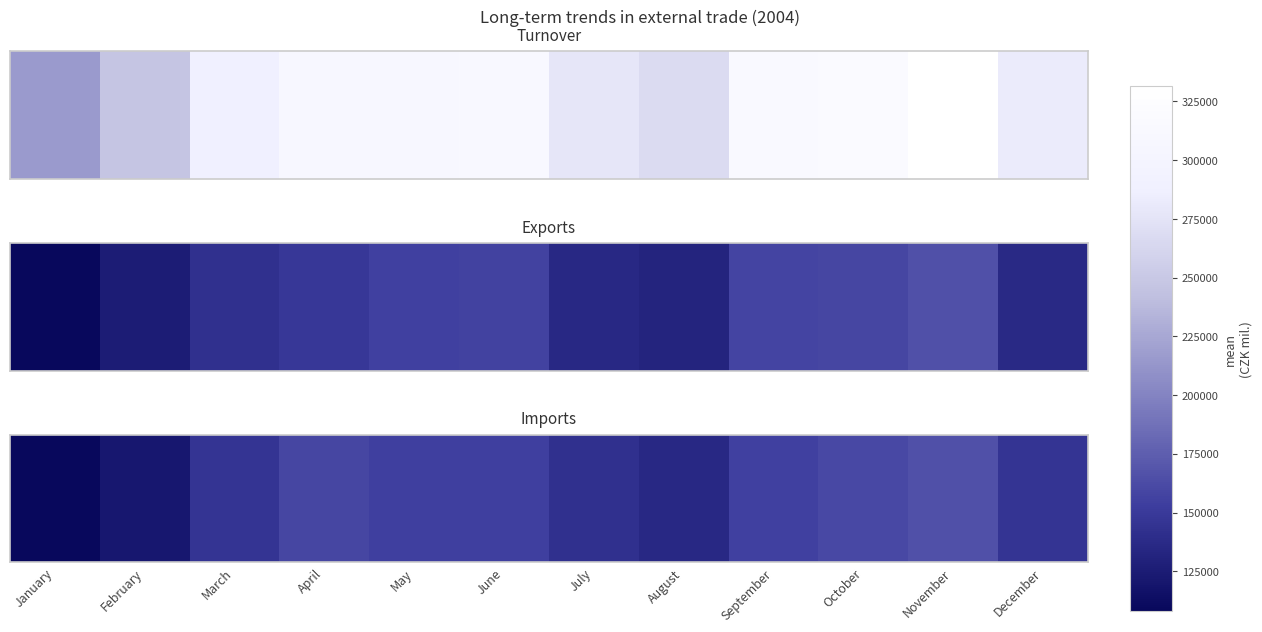

What is the smallest value displayed?

107944